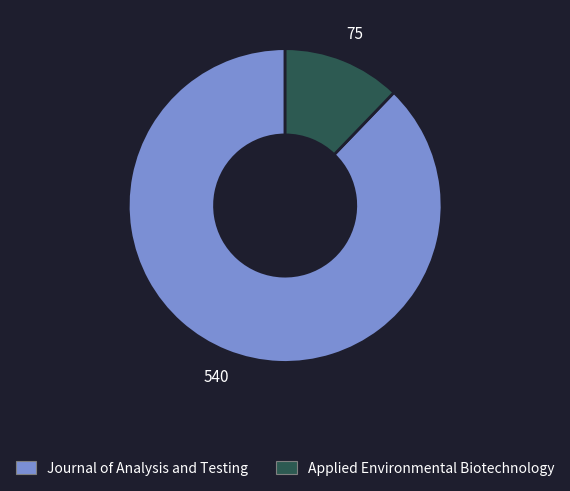

Combined, do Applied Environmental Biotechnology and Journal of Analysis and Testing account for over 50%?

Yes